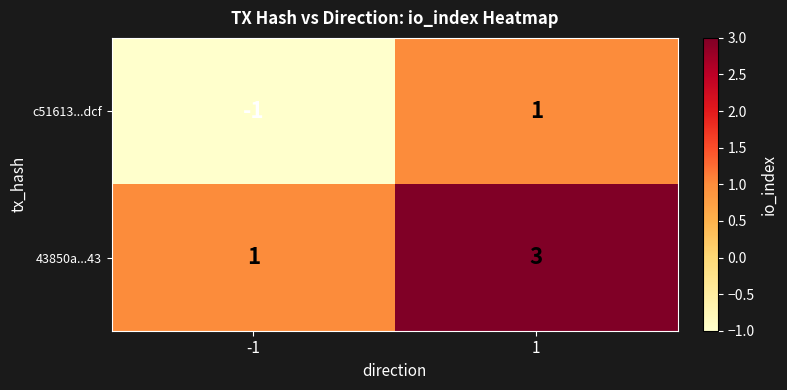

Rank the series by their average value, from lowest to highest.

c51613...dcf, 43850a...43